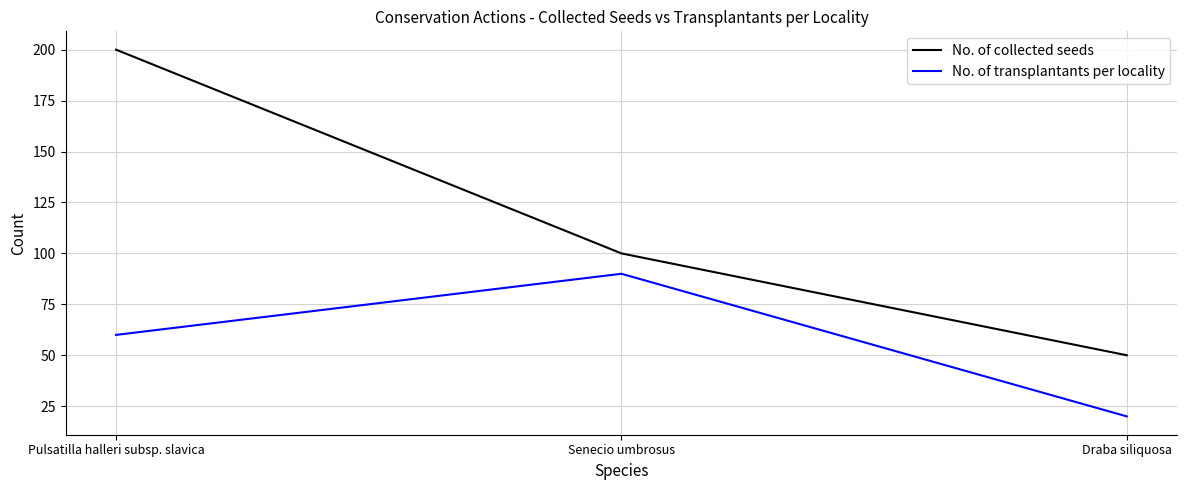

Rank the series by their average value, from lowest to highest.

No. of transplantants per locality, No. of collected seeds